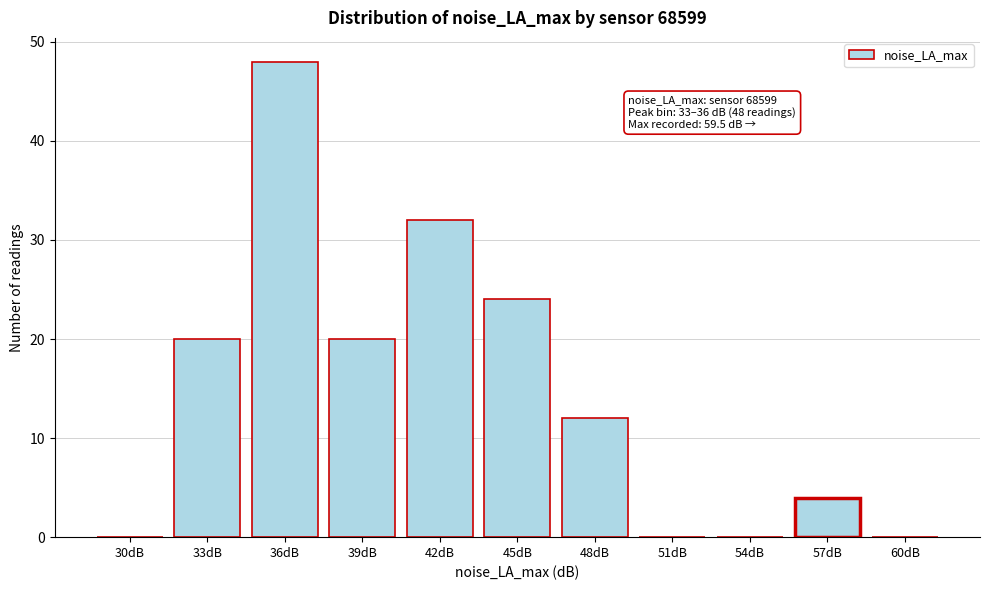

Reading right to left, list all the values displayed in this chart.

60dB=0	57dB=4	54dB=0	51dB=0	48dB=12	45dB=24	42dB=32	39dB=20	36dB=48	33dB=20	30dB=0